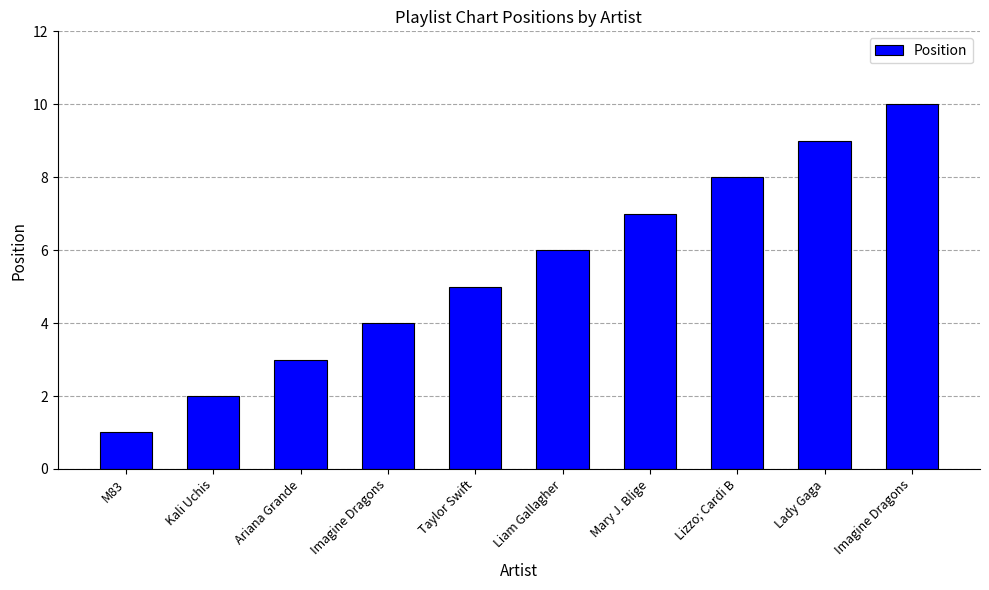

Are the bars horizontal?

No